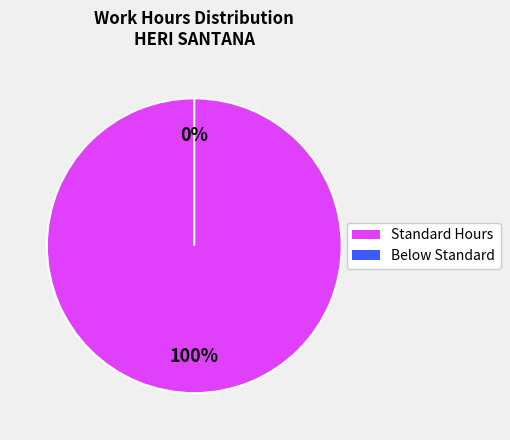

Count the number of slices in the pie.

20